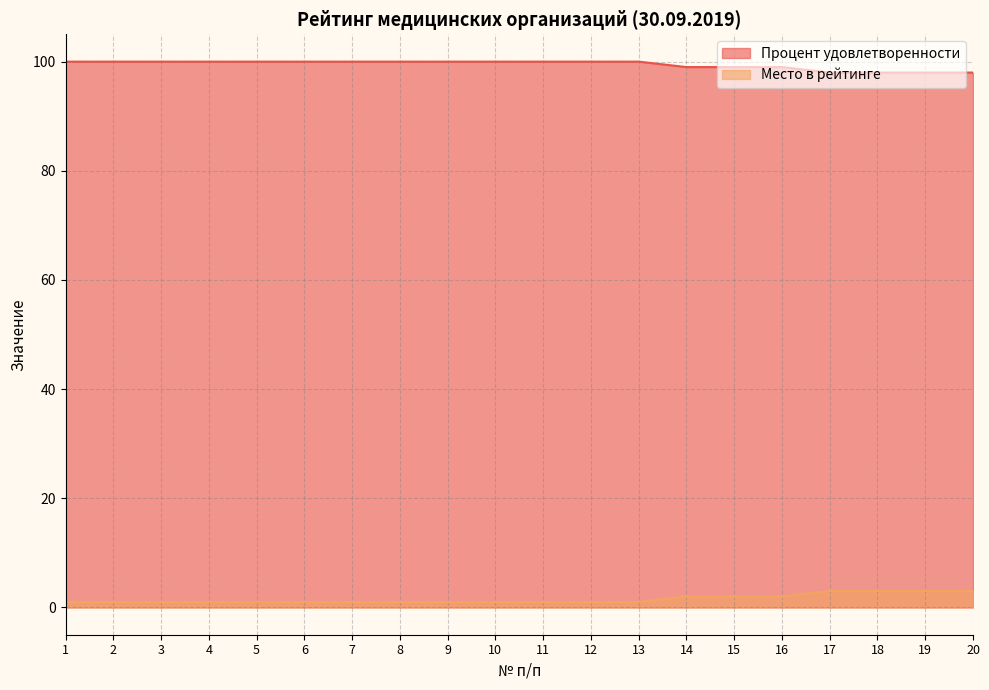

Does the chart have visible grid lines?

Yes